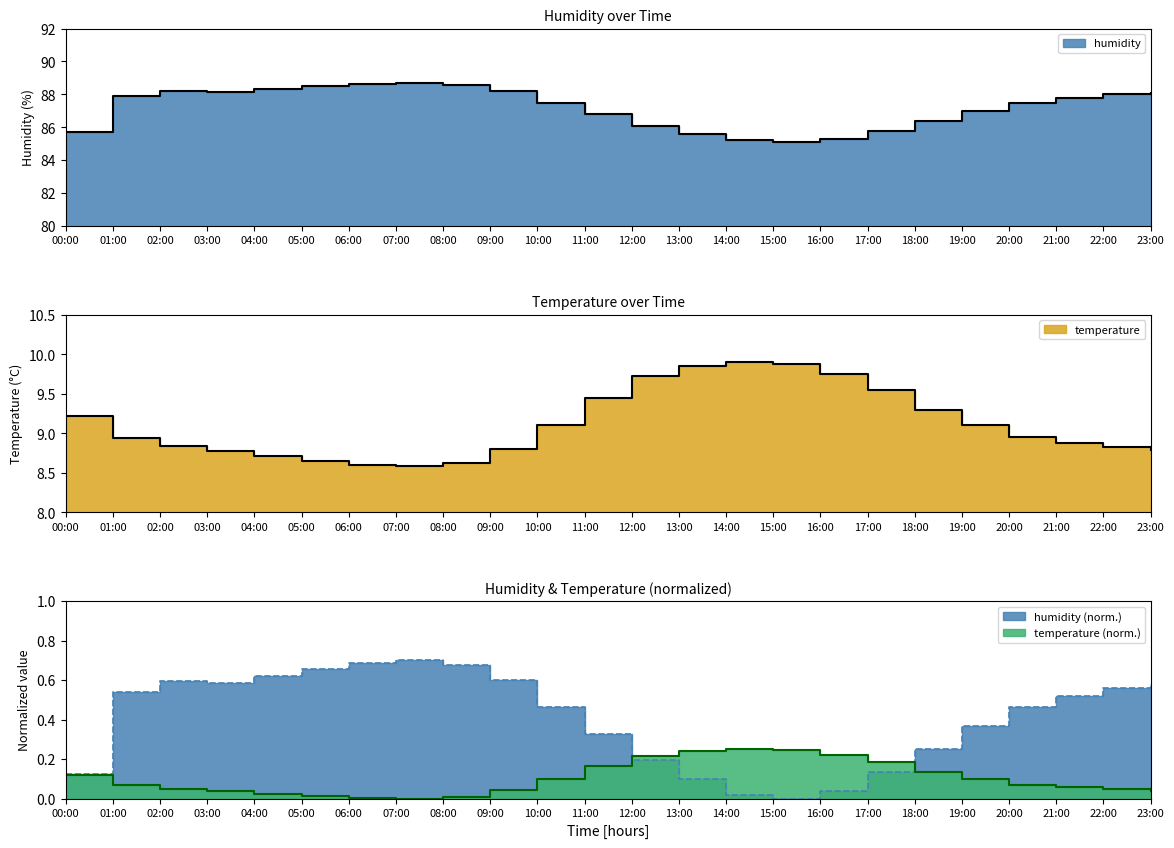

What is the highest value of the temperature series?

9.9